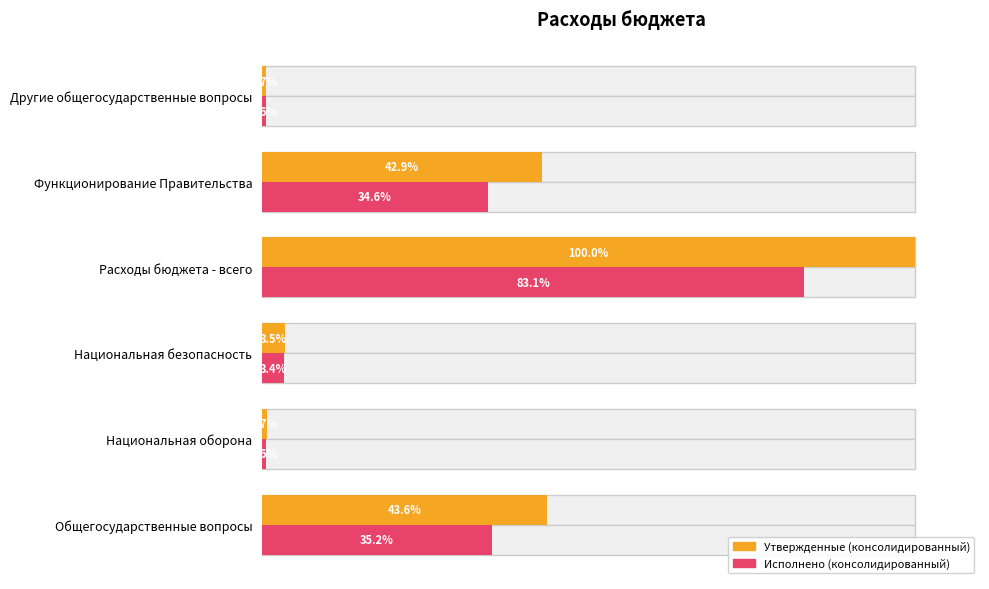

Reading right to left, transcribe all the data shown in this chart.

Утвержденные (консолидированный): 0.7	42.9	100.0	3.5	0.7	43.6
Исполнено (консолидированный): 0.6	34.6	83.1	3.4	0.6	35.2